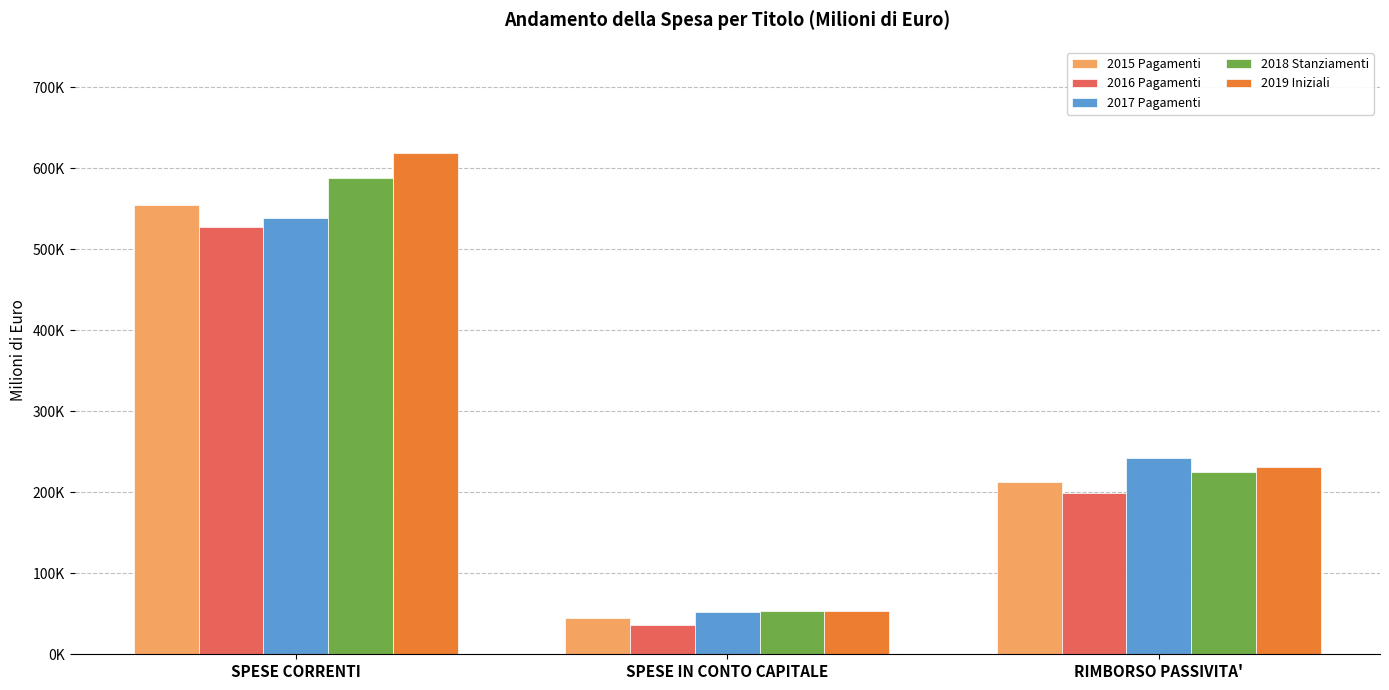

Are the bars grouped side by side (vs. stacked)?

Yes